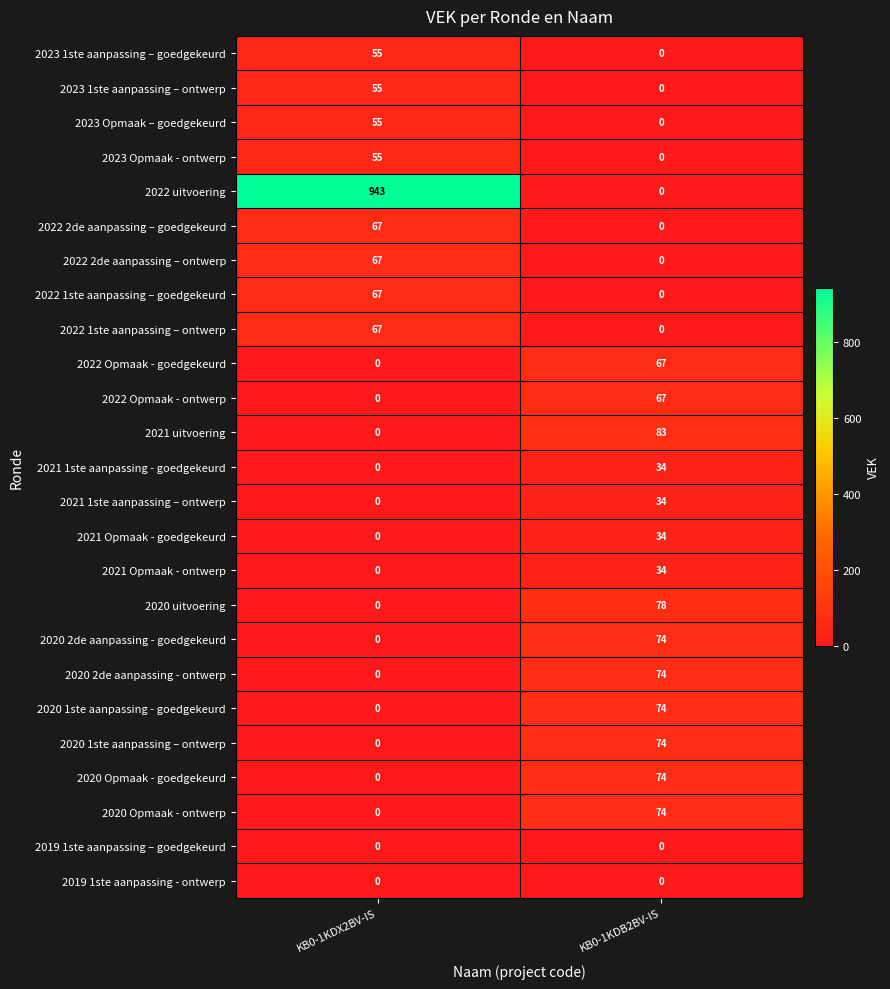

Is it true that 2020 2de aanpassing - goedgekeurd equals 74 at KB0-1KDB2BV-IS?

True